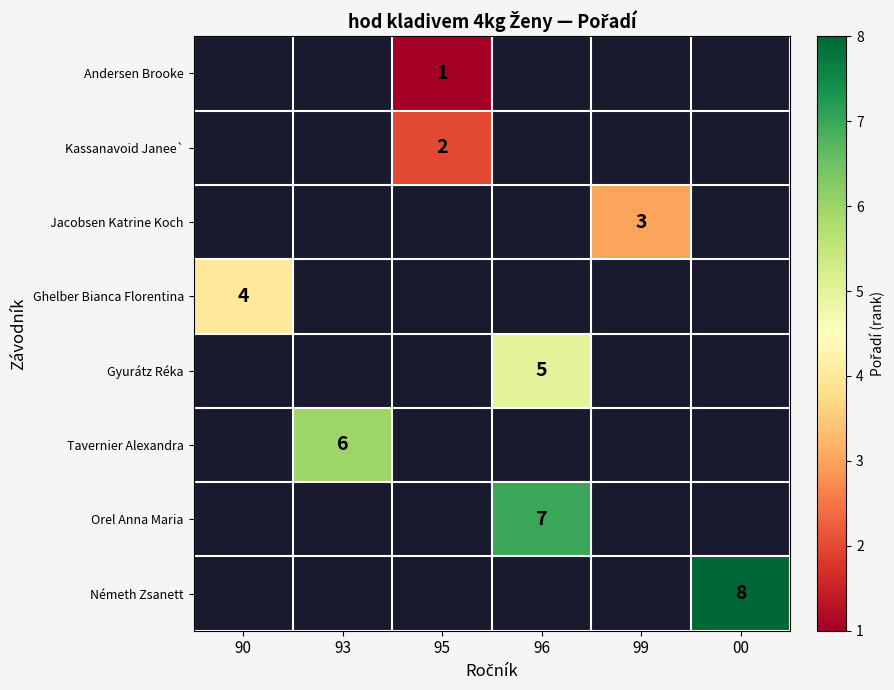

What is the maximum value shown in the chart?

8.0